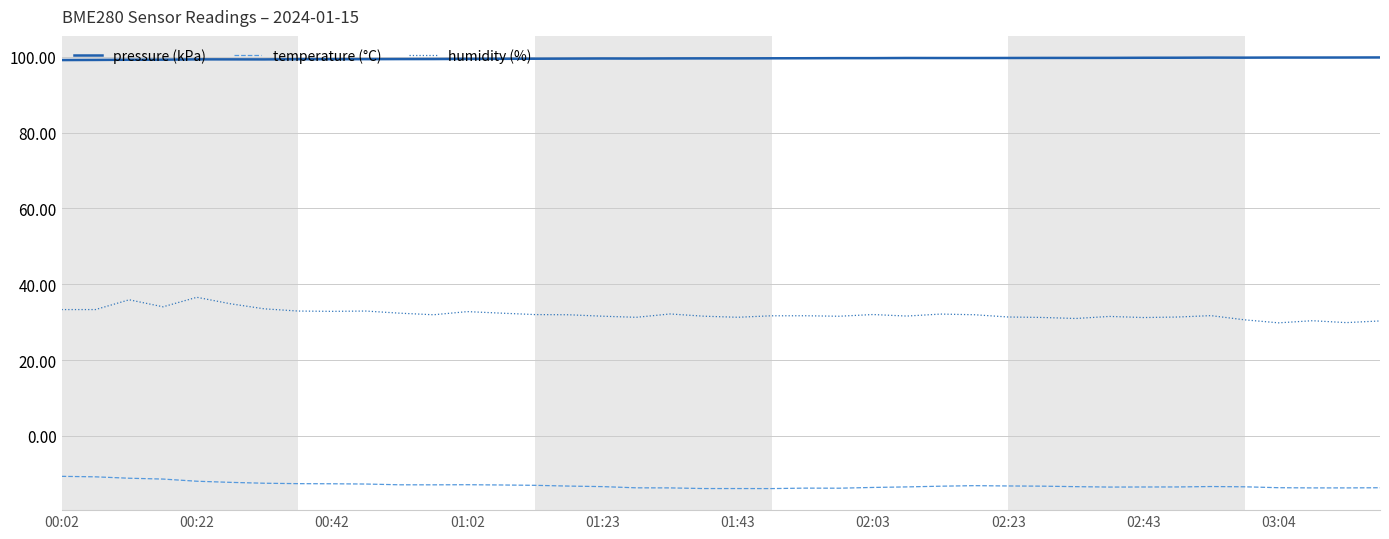

Which series has the largest total across all categories?

pressure (kPa)